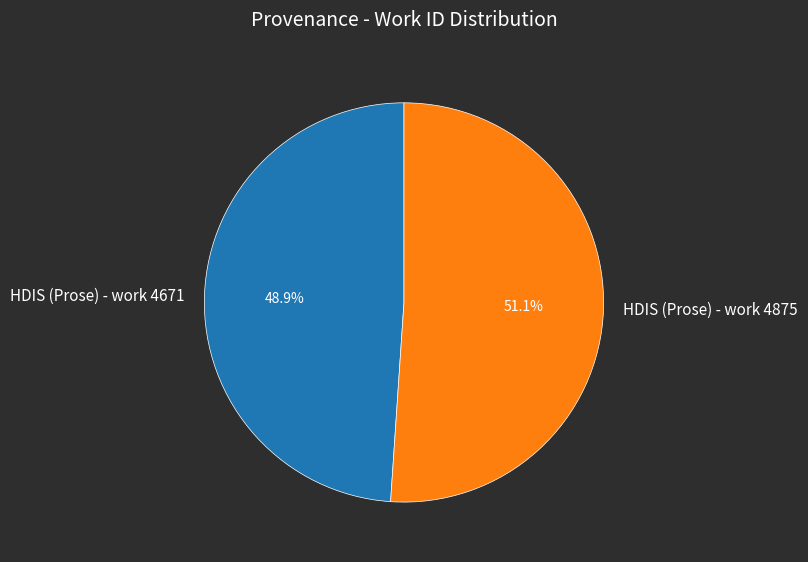

Approximately how many times larger is the value at HDIS (Prose) - work 4671 compared to HDIS (Prose) - work 4875?

1.0